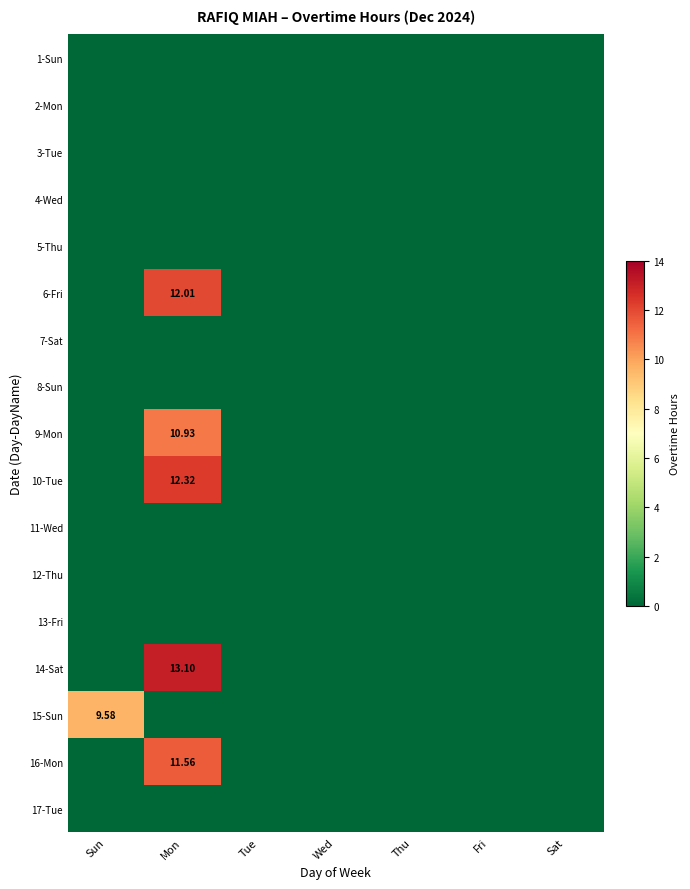

Which category has the lowest value across all series?

Sun